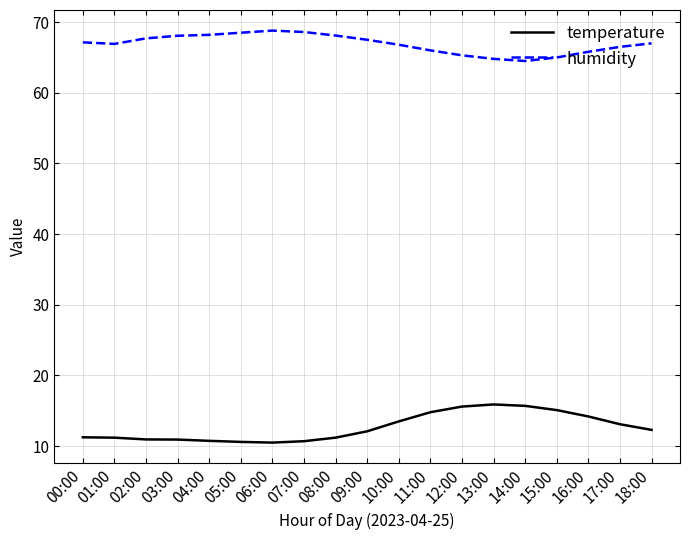

What is the total value across all series at 05:00?

79.1